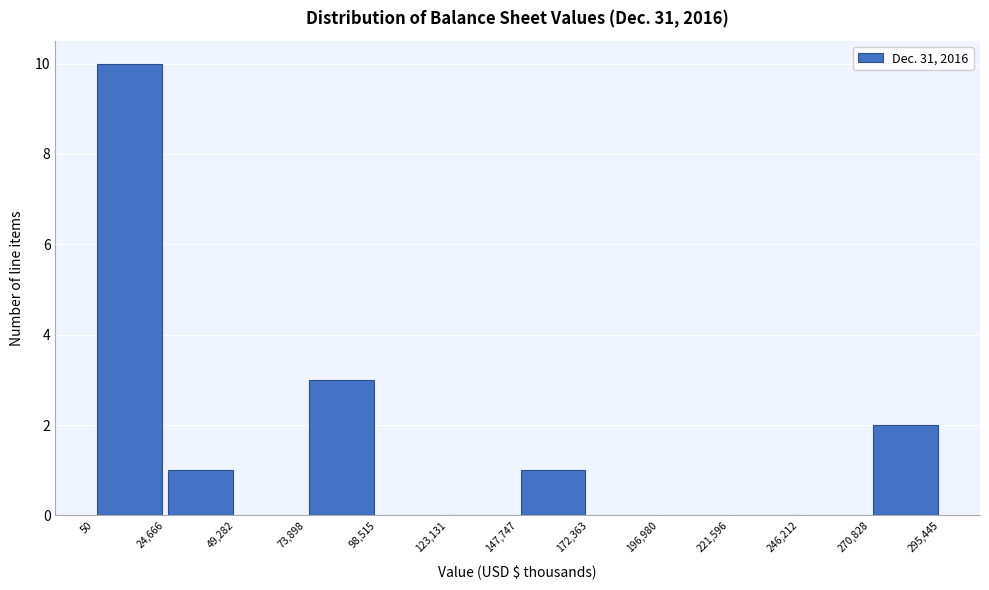

What is the height of the bar covering 24,666 to 49,282 on the x-axis? The values are not printed on the chart, so give them approximately, as read against the axis.

1